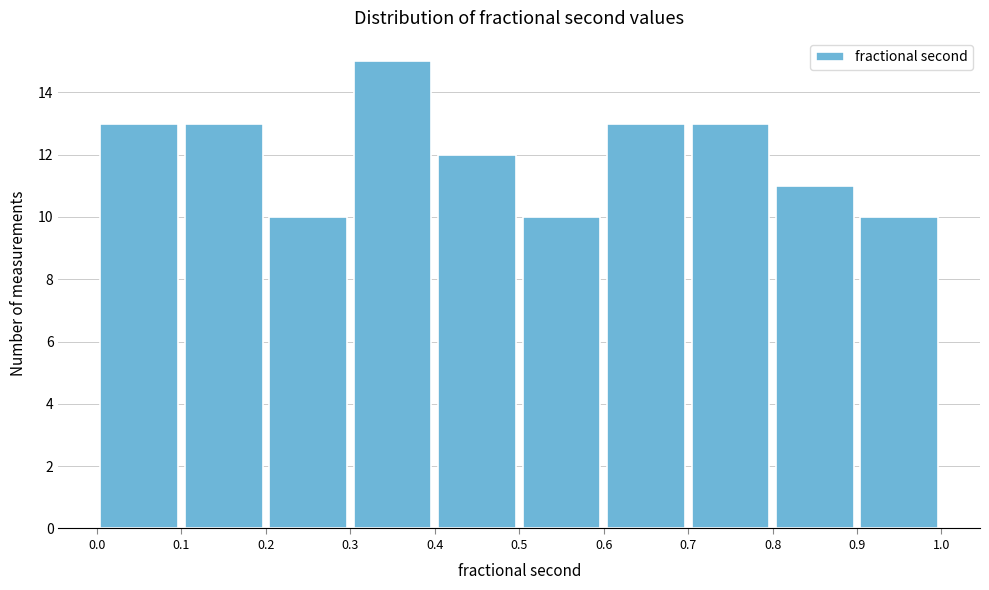

Reading left to right, transcribe this chart: for each bar, give the range it covers on the x-axis and its height. The values are not printed on the chart, so give them approximately, as read against the axis.

0.0 to 0.1: 13
0.1 to 0.2: 13
0.2 to 0.3: 10
0.3 to 0.4: 15
0.4 to 0.5: 12
0.5 to 0.6: 10
0.6 to 0.7: 13
0.7 to 0.8: 13
0.8 to 0.9: 11
0.9 to 1.0: 10